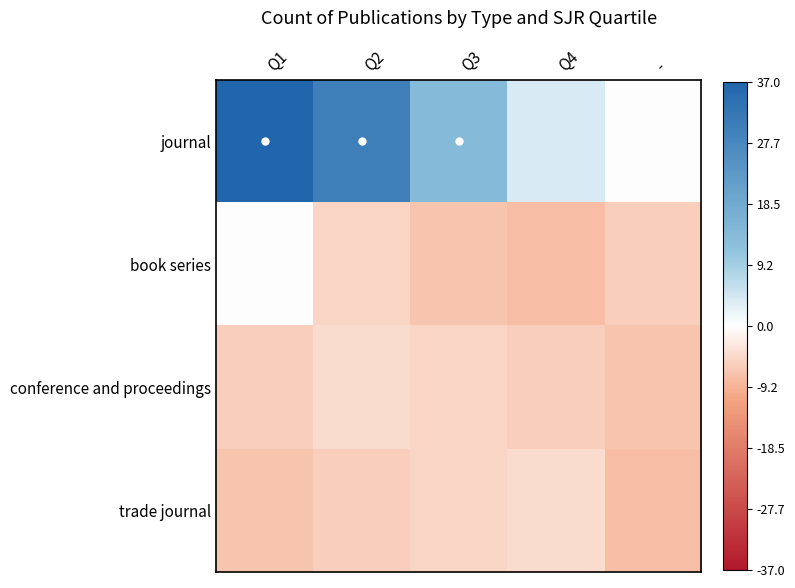

Rank the series at Q1 from lowest to highest value.

trade journal, conference and proceedings, book series, journal